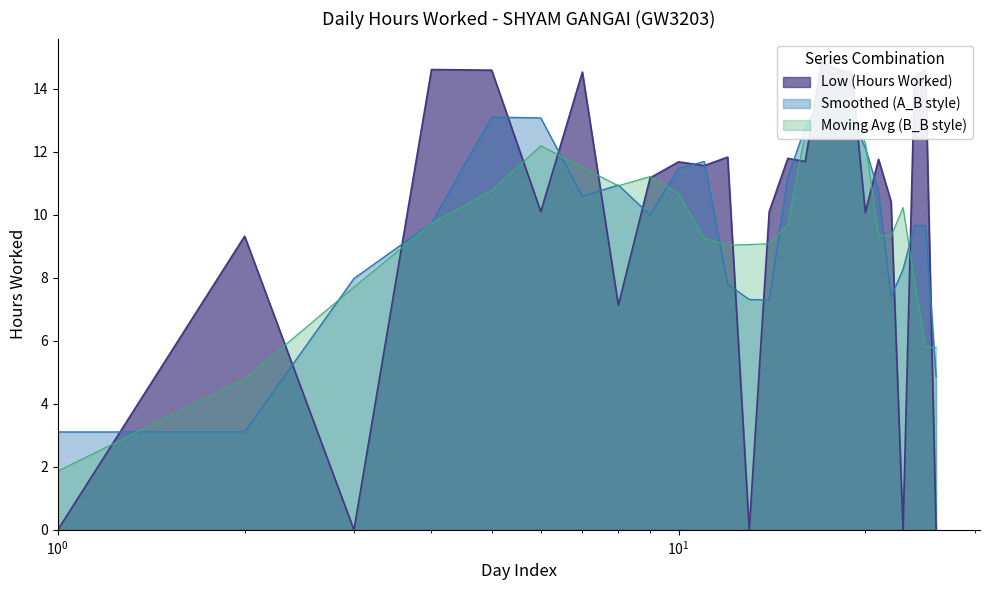

What is the maximum value shown in the chart?

14.8